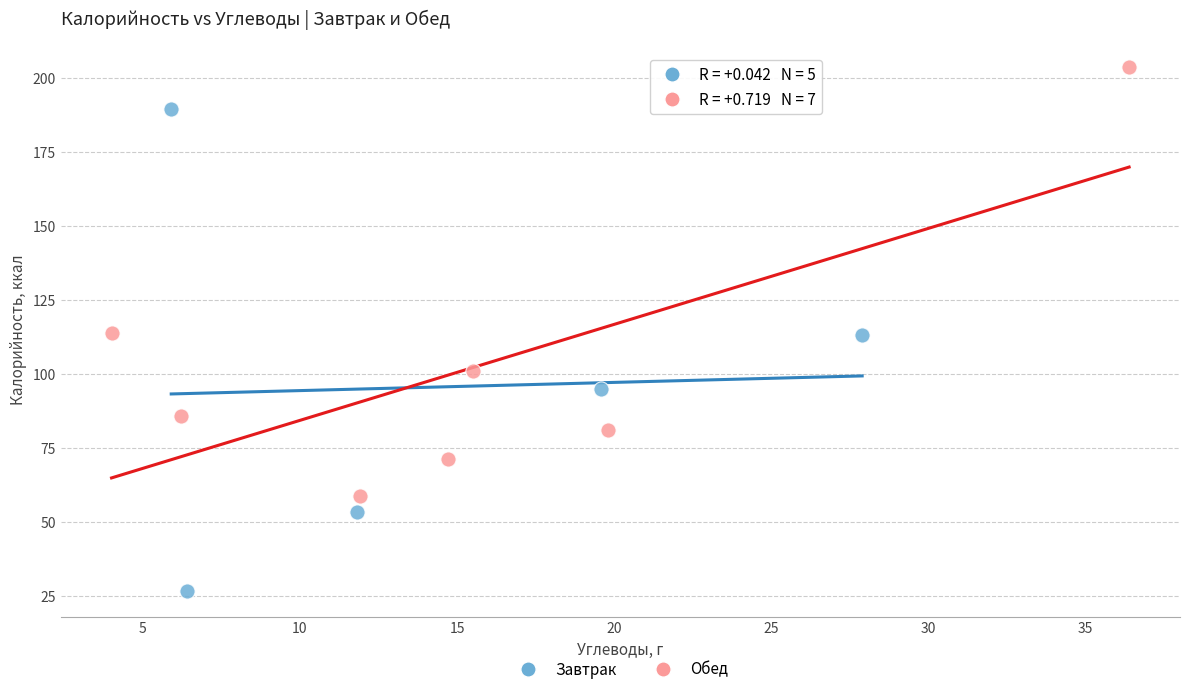

Which series has the largest Y range (max minus min)?

Завтрак